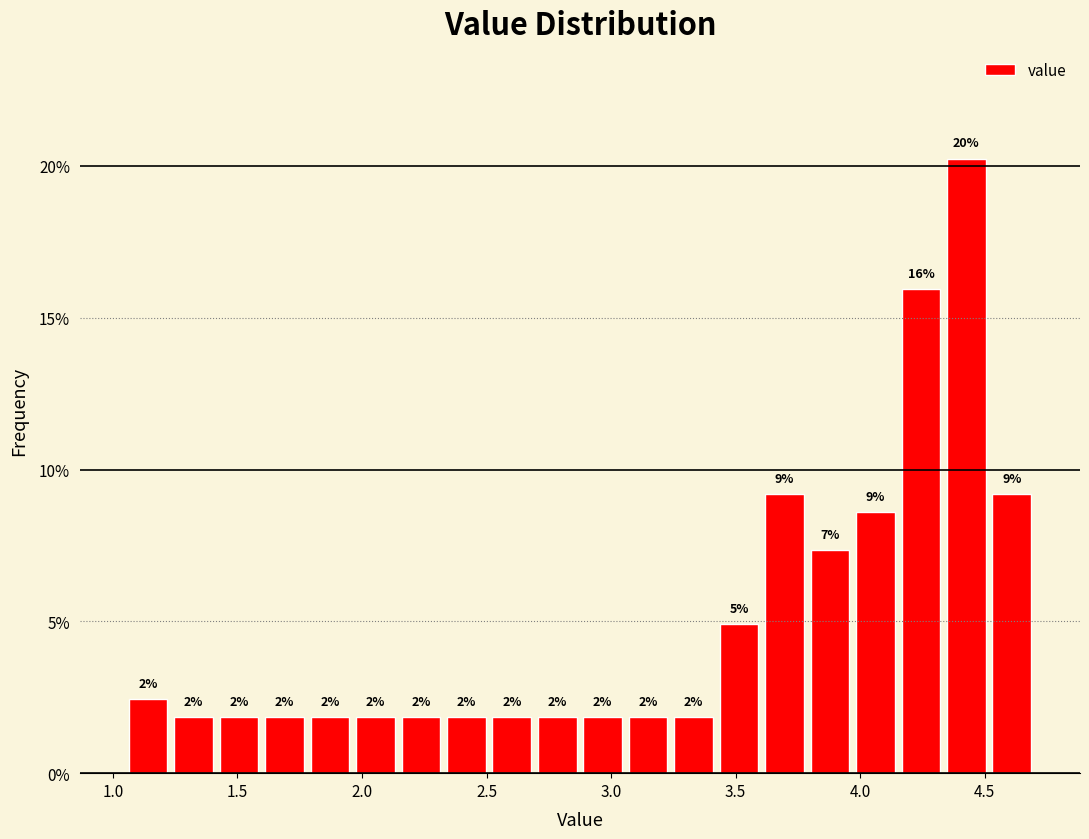

Around what value on the x-axis is the tallest bar? Give the approximate position of its centre, as read against the axis.

4.45